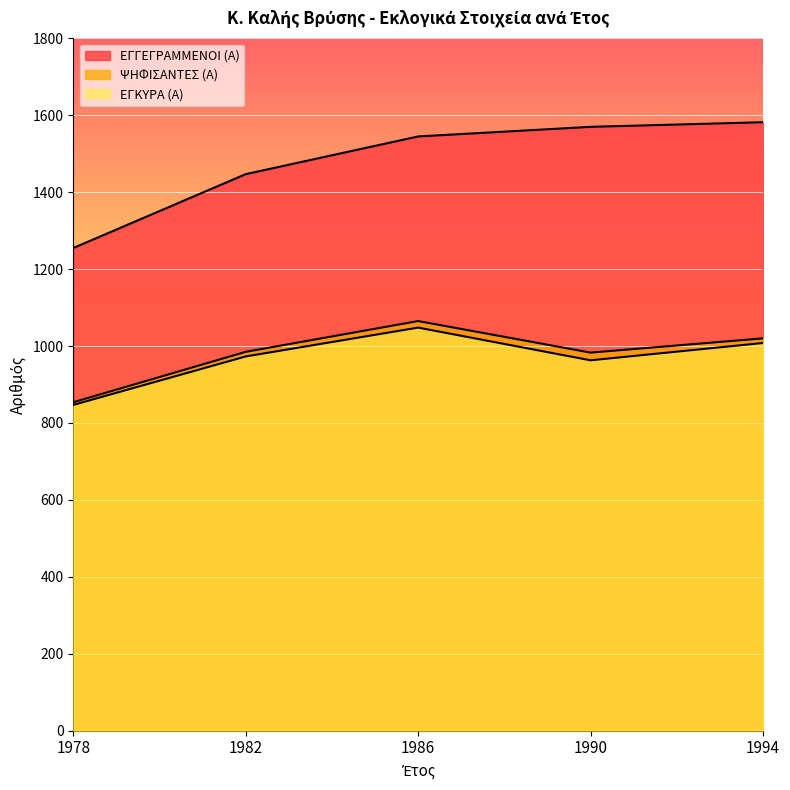

What is the minimum value for ΕΓΓΕΓΡΑΜΜΕΝΟΙ (Α)?

1255